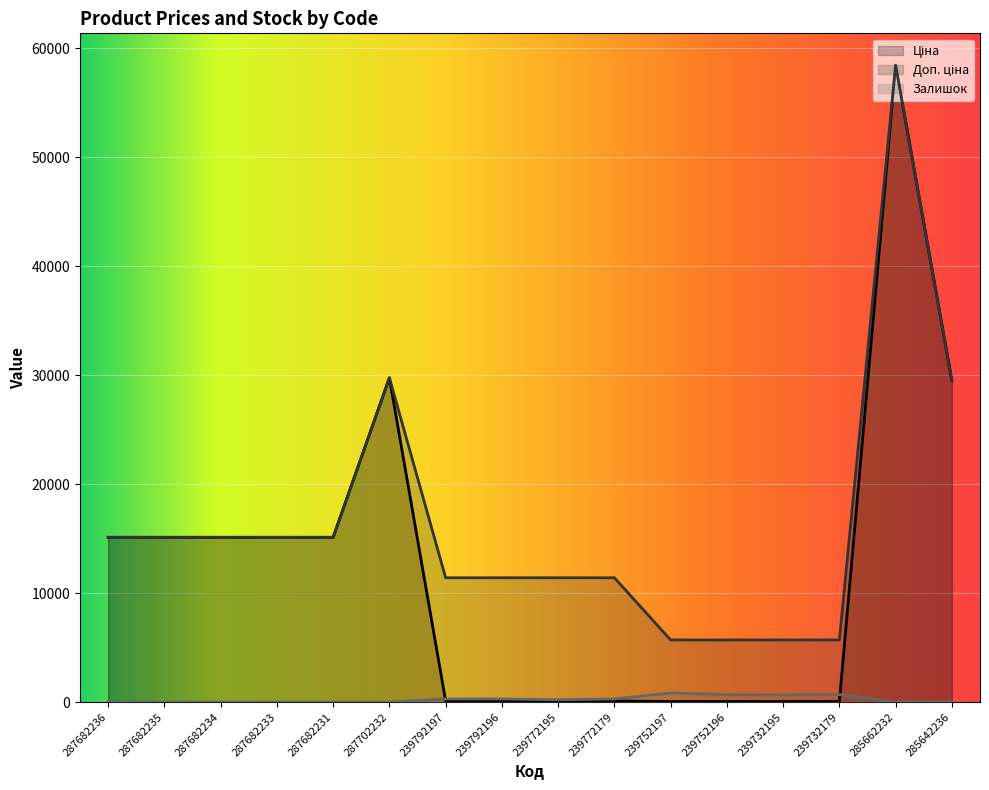

Does the chart display data point markers on the line(s)?

No